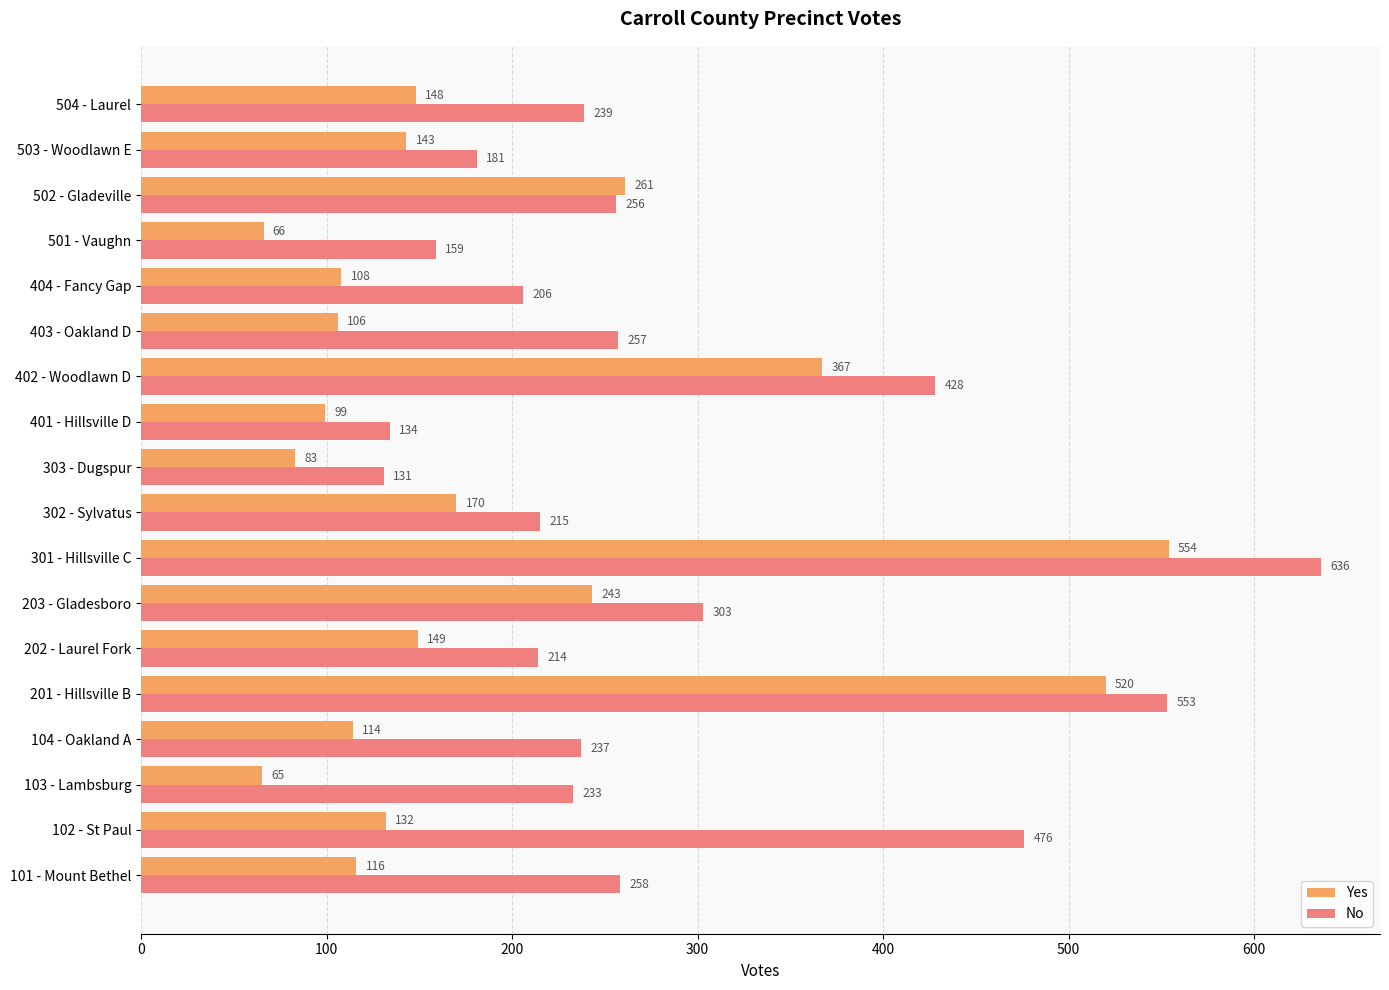

List the series in order of their overall mean, highest first.

No, Yes